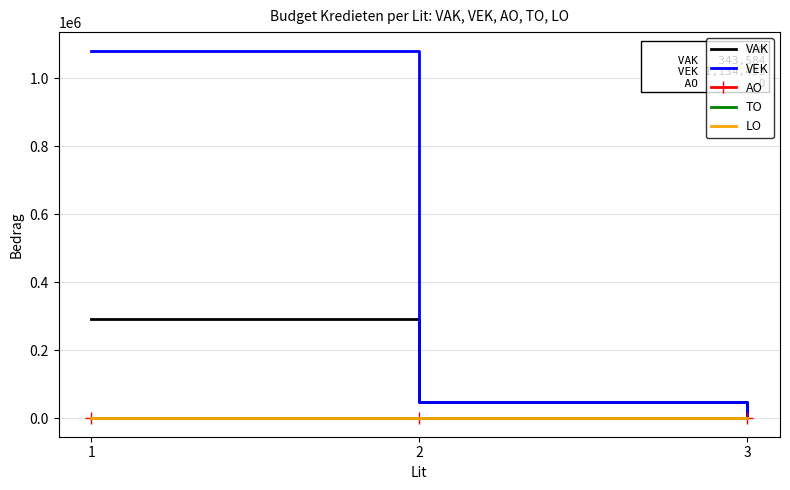

List the labels in order of VAK value, largest first.

1, 2, 3